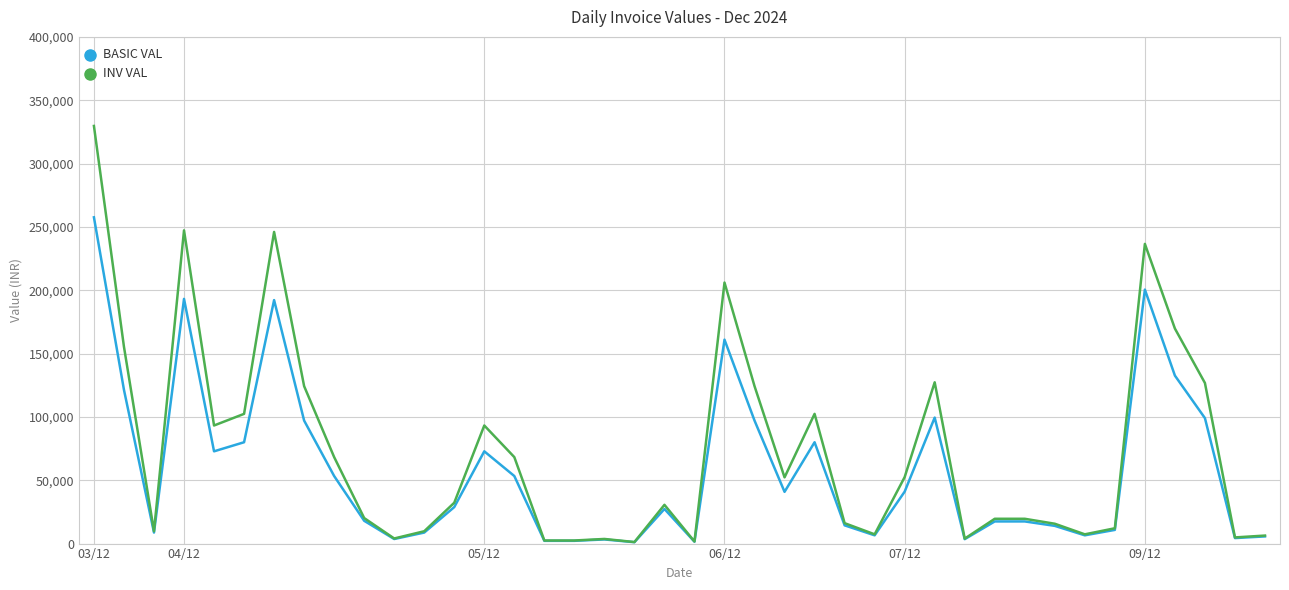

What is the highest value of the INV VAL series?

329687.0